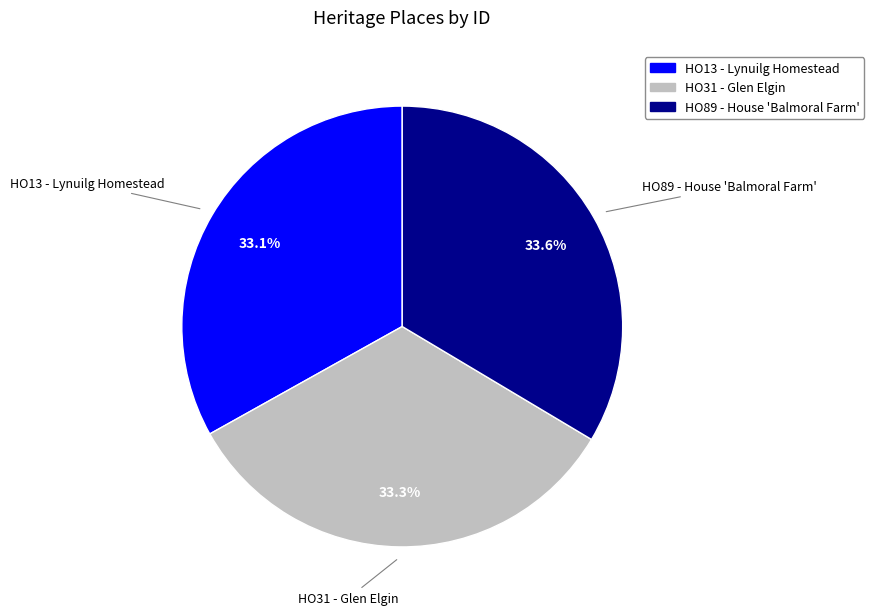

Is it true that HO13 - Lynuilg Homestead is 33% of the pie?

True